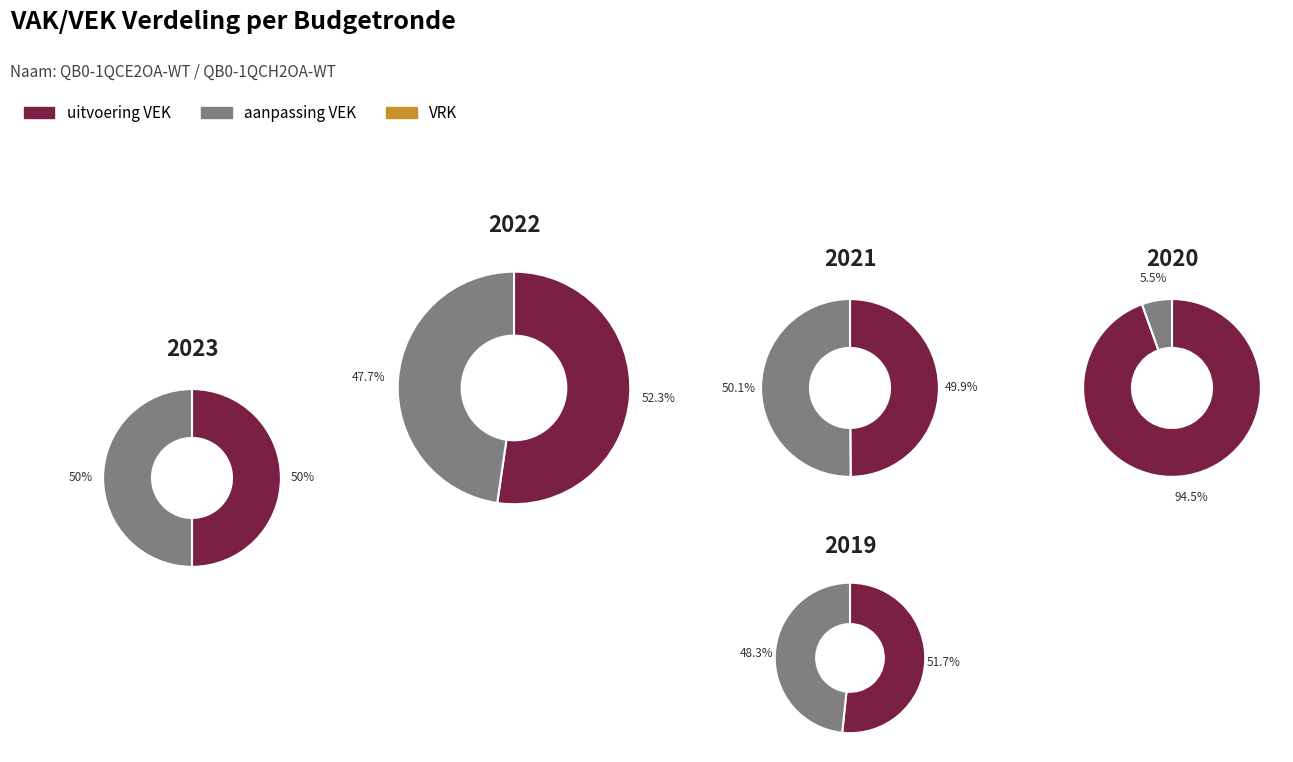

True or false: QB0-1QCE2OA-WT uitvoering accounts for 95% of the total.

True